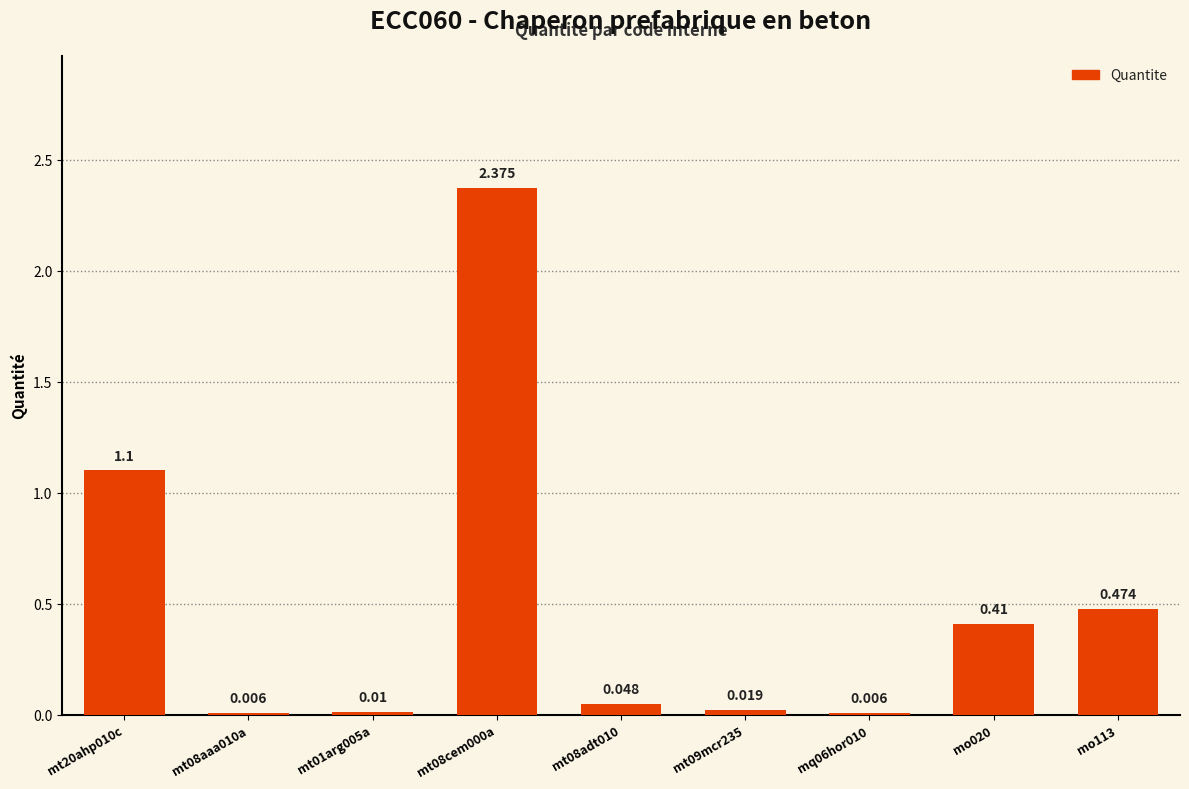

The value at mo113 is 0.3. True or false?

False